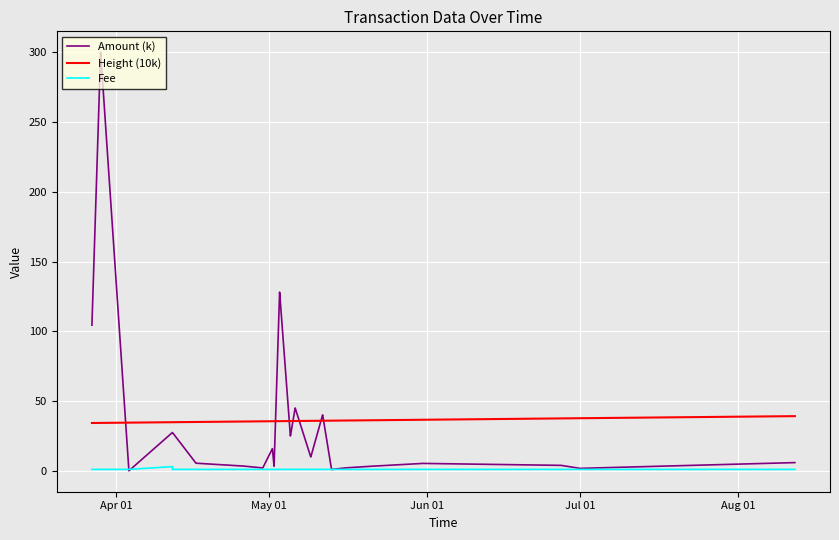

What are all the series names shown in the legend?

Amount (k), Height (10k), Fee